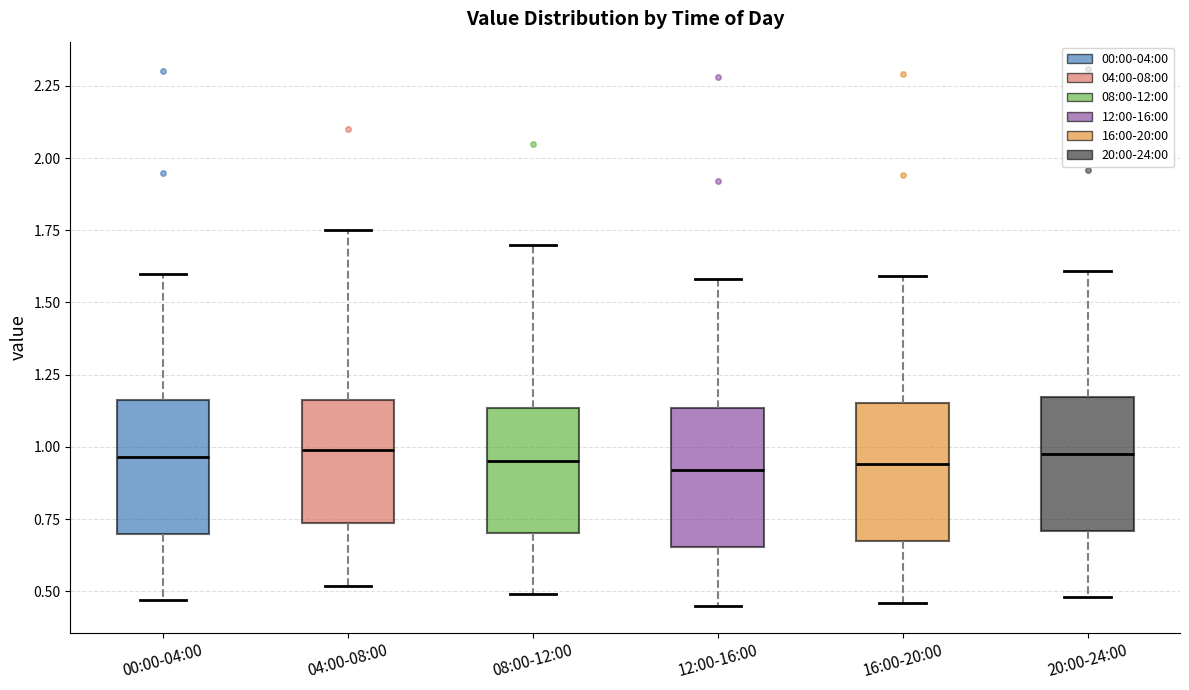

Reading left to right, transcribe this box plot: for each box, give where its median line is, the range the box spans, and where its two whiskers end, as read against the y-axis. The values are not printed on the chart, so give them approximately, as read against the axis.

00:00-04:00: median 0.95, box 0.70 to 1.15, whiskers 0.45 to 1.60
04:00-08:00: median 1.00, box 0.75 to 1.15, whiskers 0.50 to 1.75
08:00-12:00: median 0.95, box 0.70 to 1.15, whiskers 0.50 to 1.70
12:00-16:00: median 0.90, box 0.65 to 1.15, whiskers 0.45 to 1.60
16:00-20:00: median 0.95, box 0.70 to 1.15, whiskers 0.45 to 1.60
20:00-24:00: median 1.00, box 0.70 to 1.15, whiskers 0.50 to 1.60